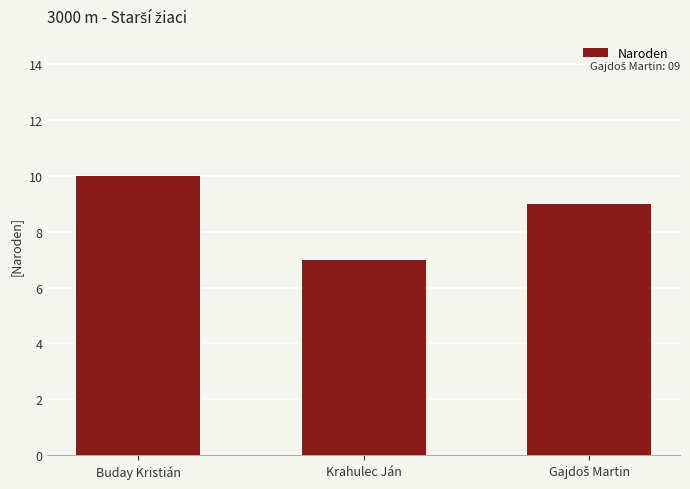

How many distinct data groups are displayed?

1